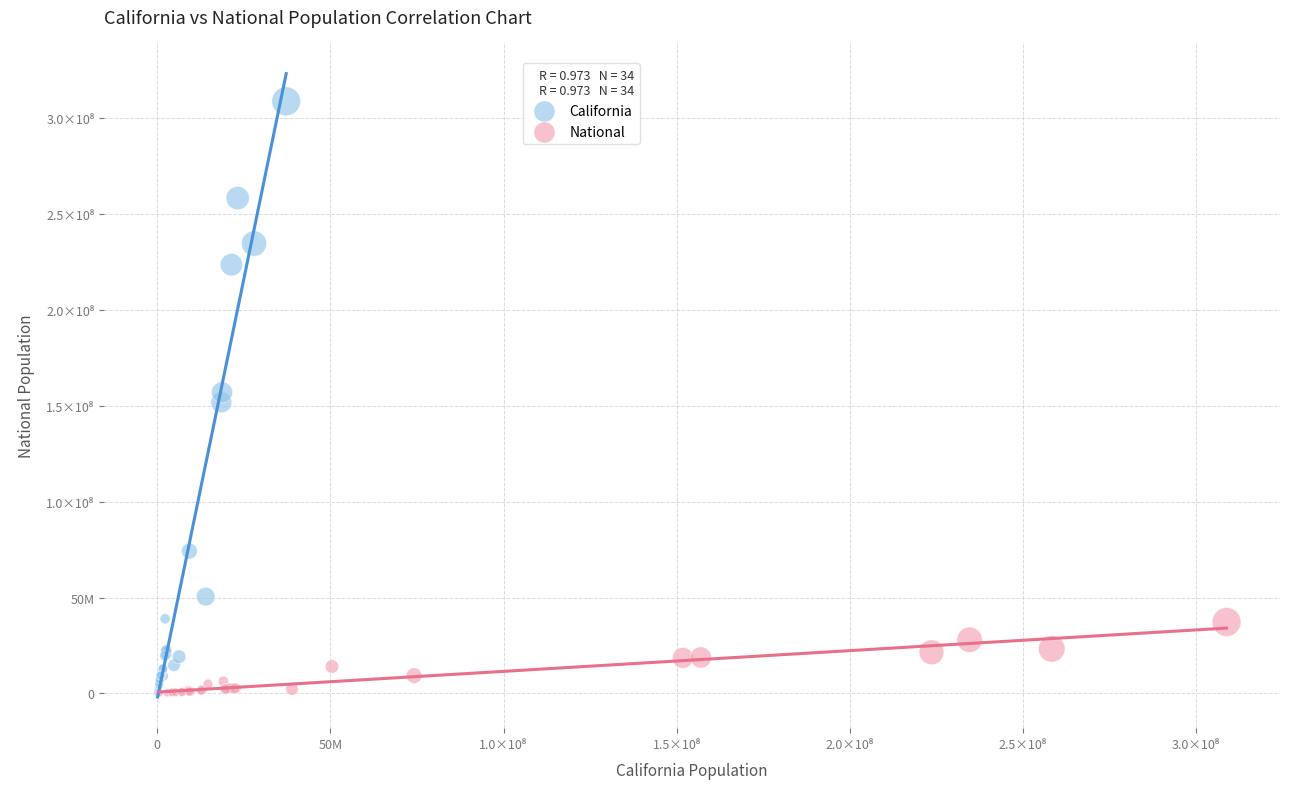

Which series contains the highest Y value?

California